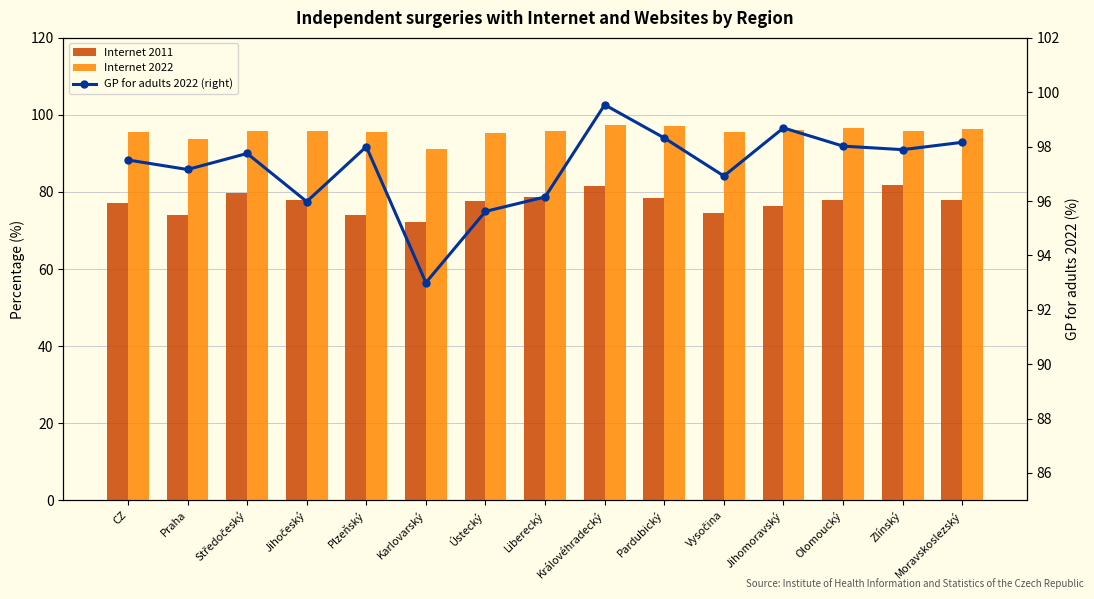

What is the total value across all series at Pardubický?

274.0